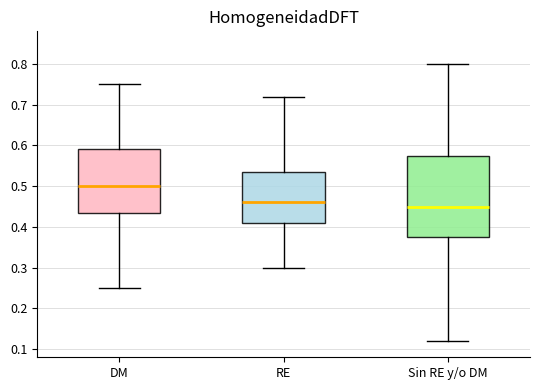

Which box is the tallest, from its lower edge to its upper edge?

Sin RE y/o DM